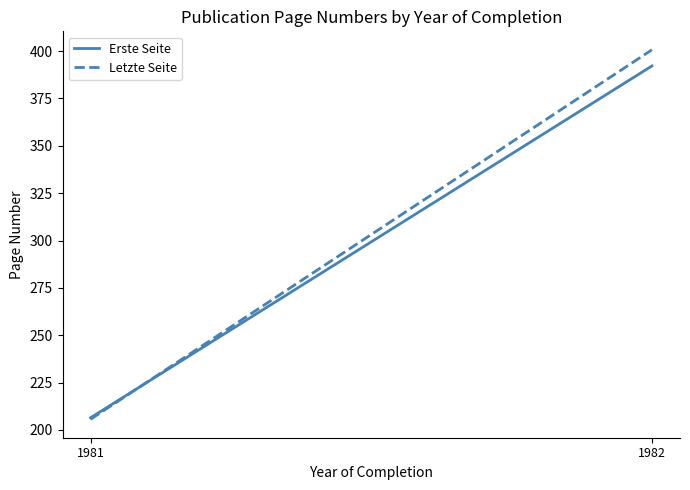

Which label corresponds to the smallest value in the chart?

1981